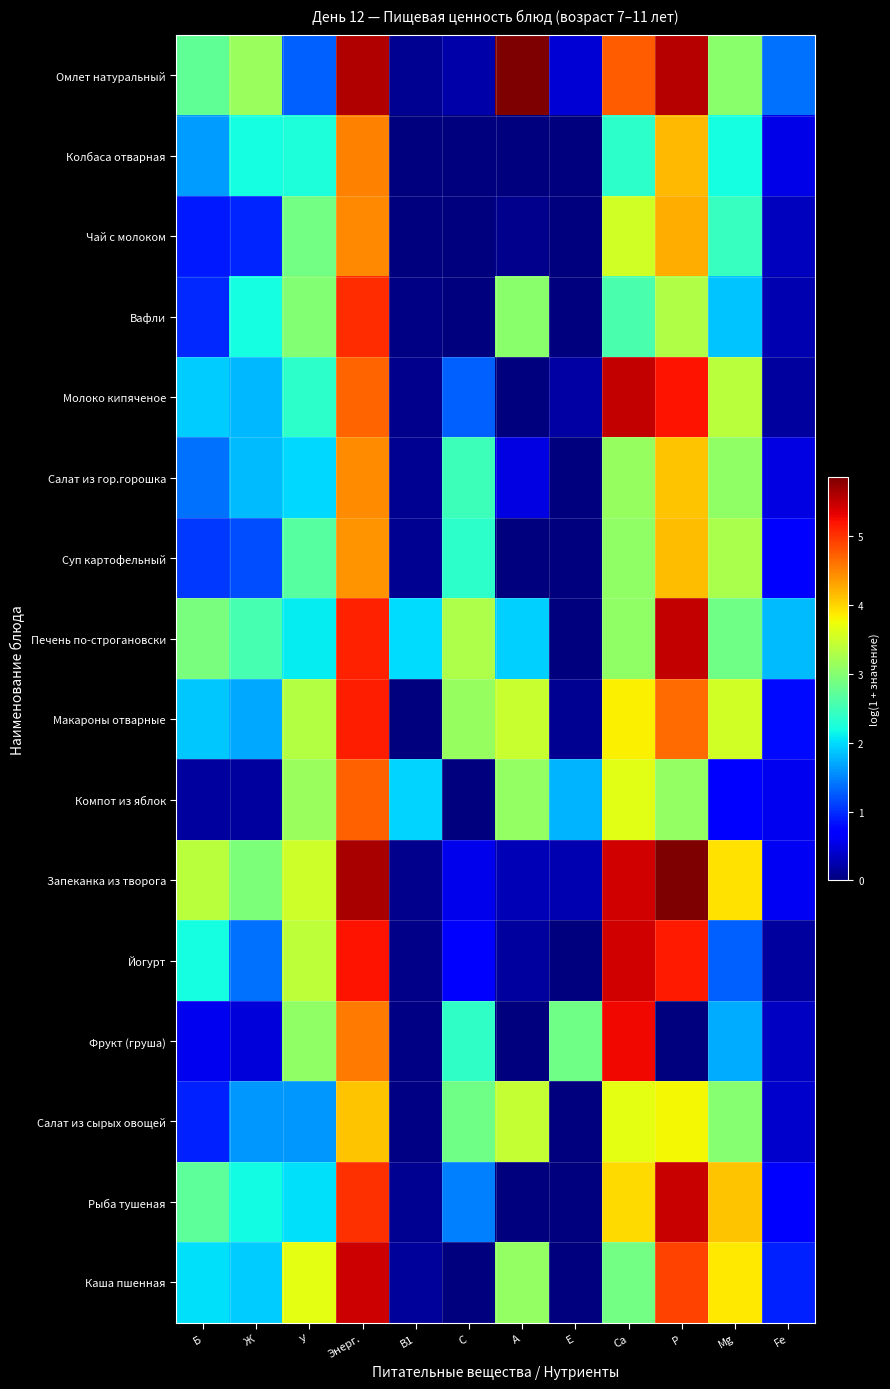

What is the spread (max minus min) of values at Ca?

3.1